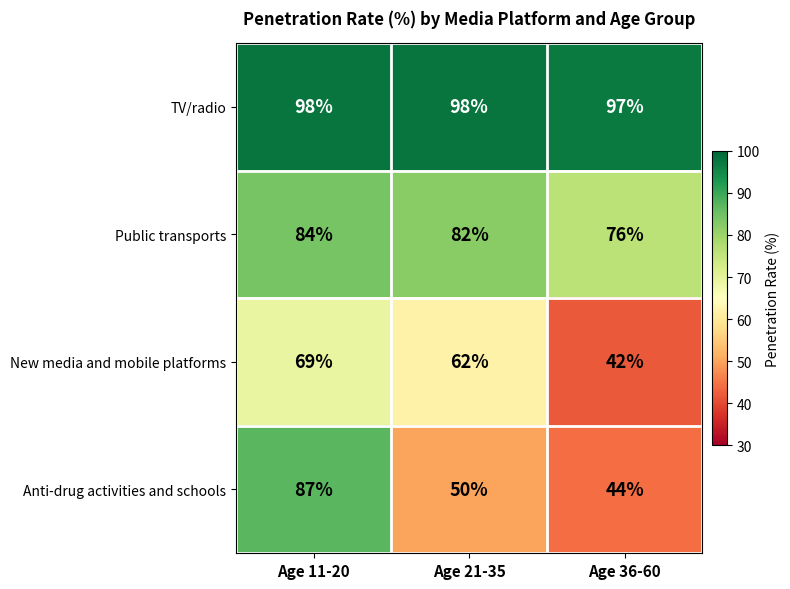

Rank the series at Age 11-20 from highest to lowest value.

TV/radio, Anti-drug activities and schools, Public transports, New media and mobile platforms